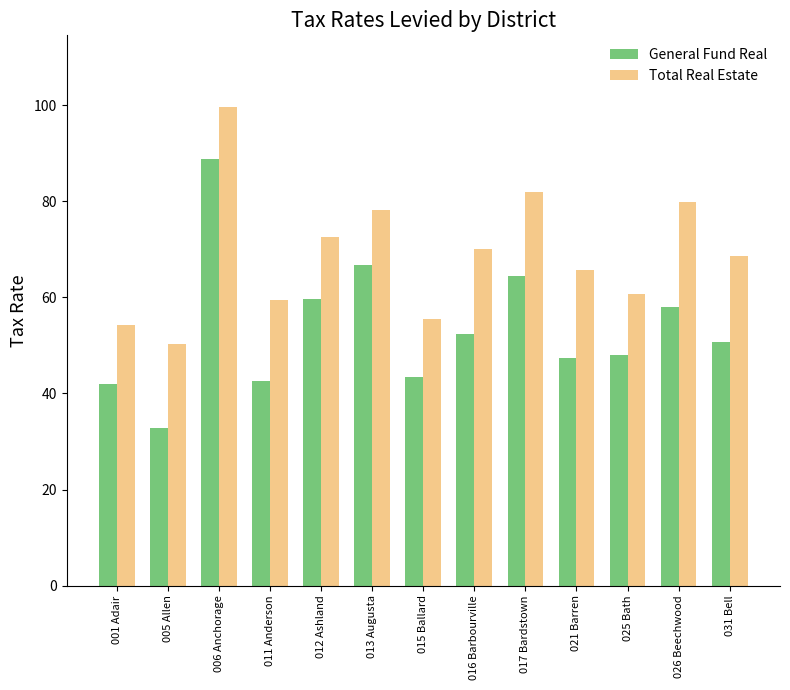

Where does the General Fund Real series first go above 50?

006 Anchorage